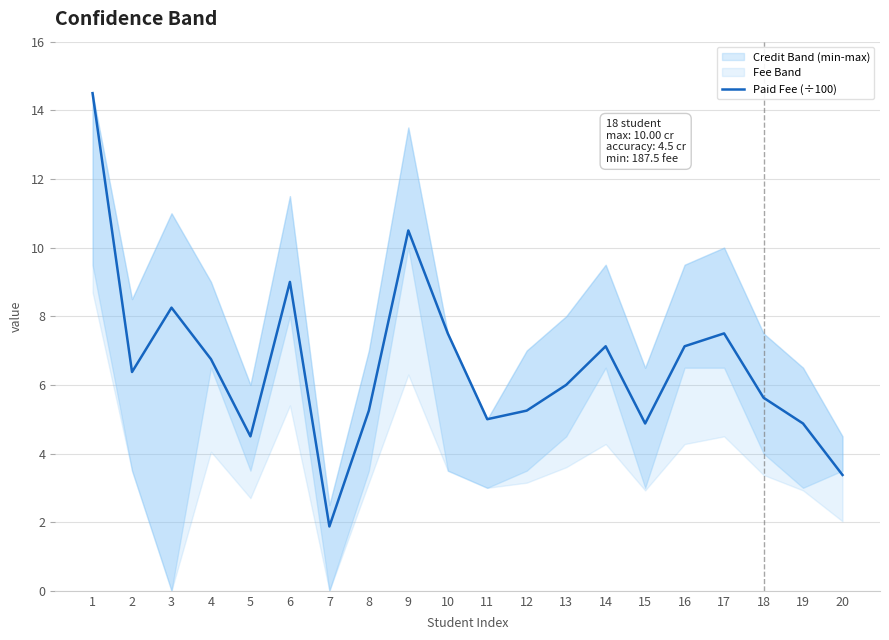

What is the sum of the values at 6 and 10?

16.5